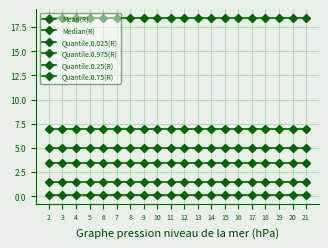

What is the value of the Quantile.0.75(R) point at the 19th from the left?

6.9